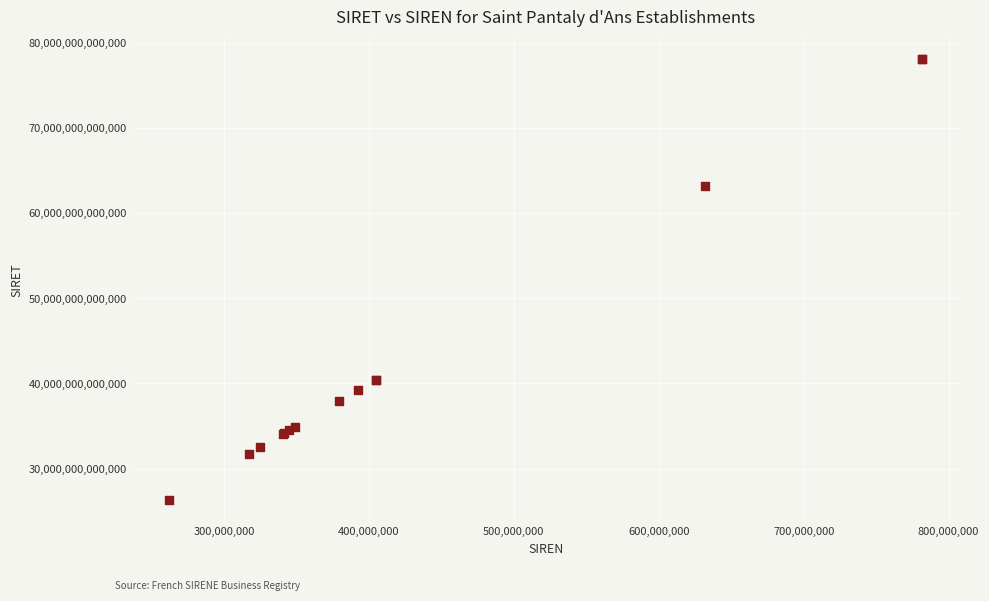

What Y value in the scatter plot is closest to 52206465600015?

63197058900018